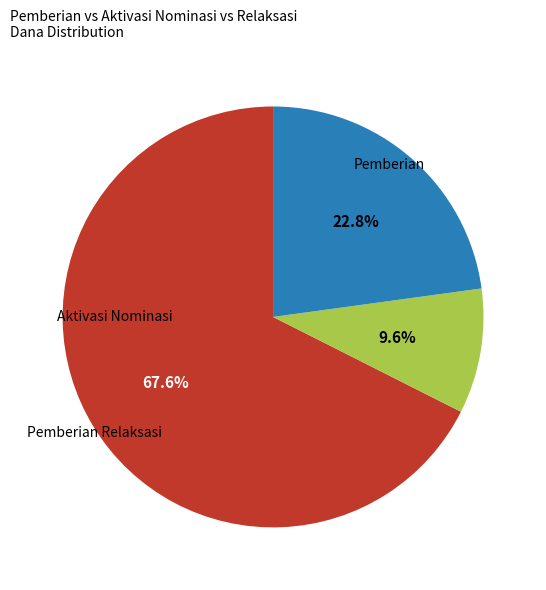

How many slices are in this pie chart?

3